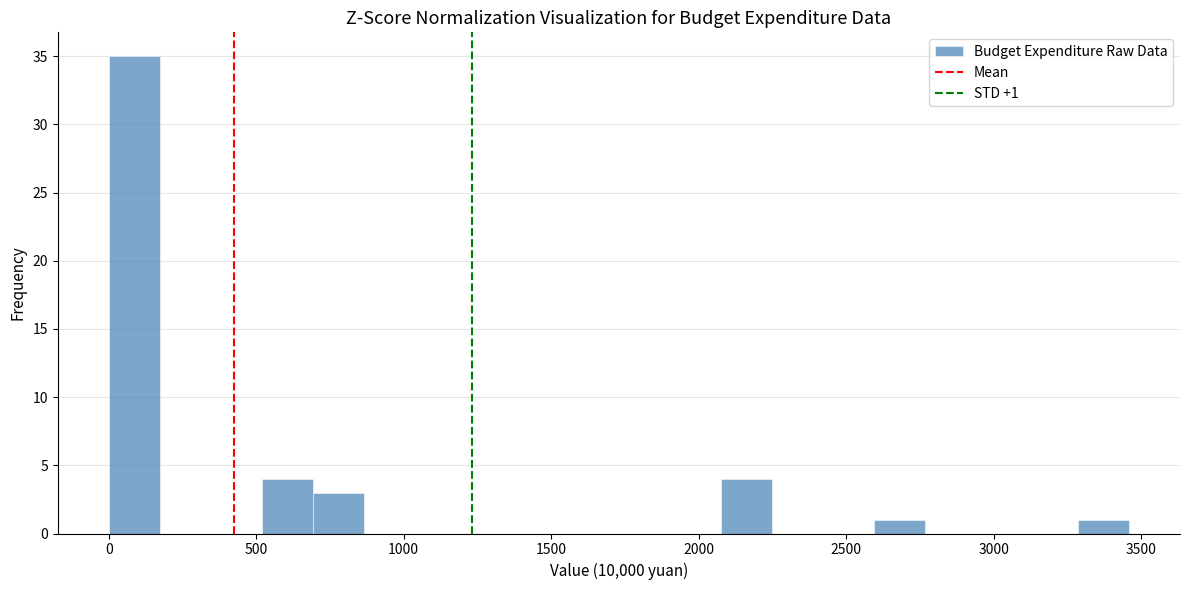

Read against the x-axis, roughly where is the centre of the tallest bar?

100